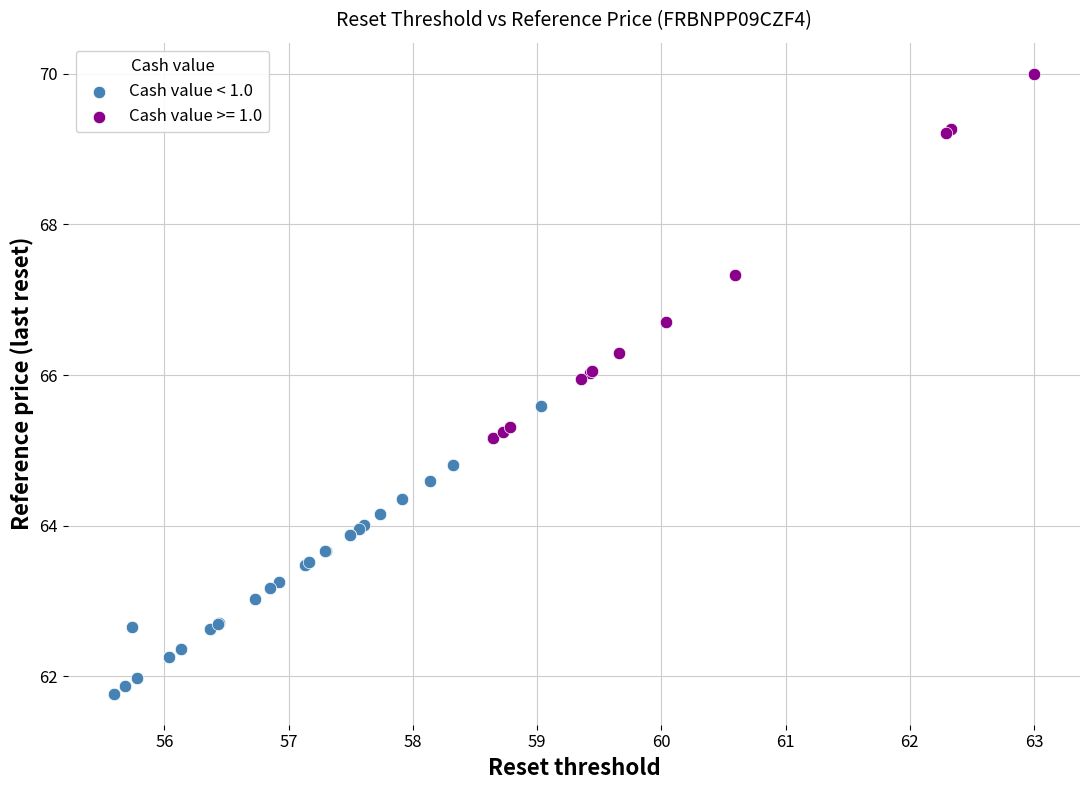

Which series contains the lowest Y value?

Cash value < 1.0